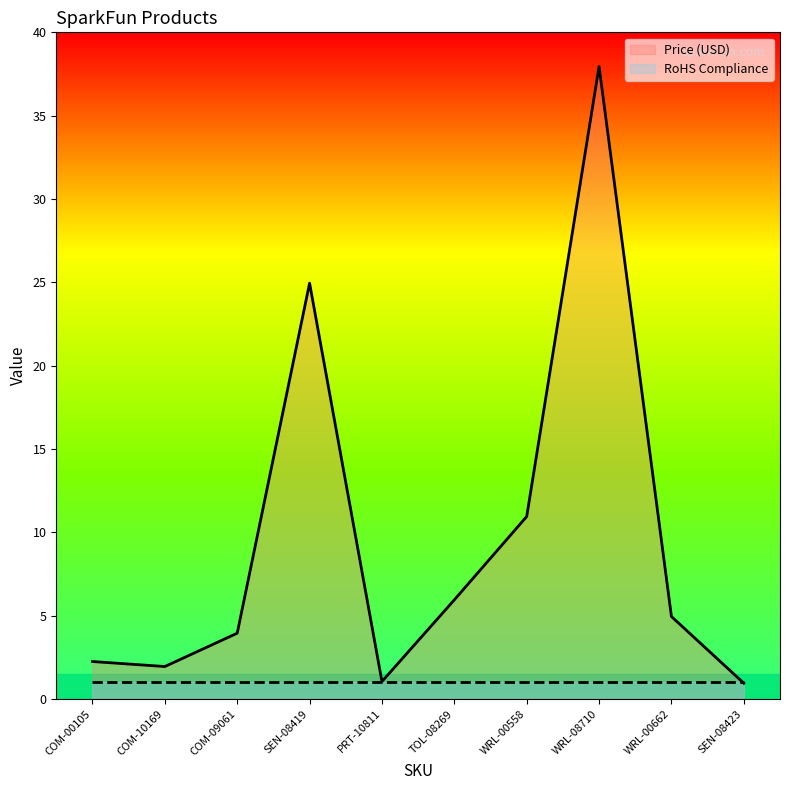

Which label corresponds to the largest value in the chart?

WRL-08710